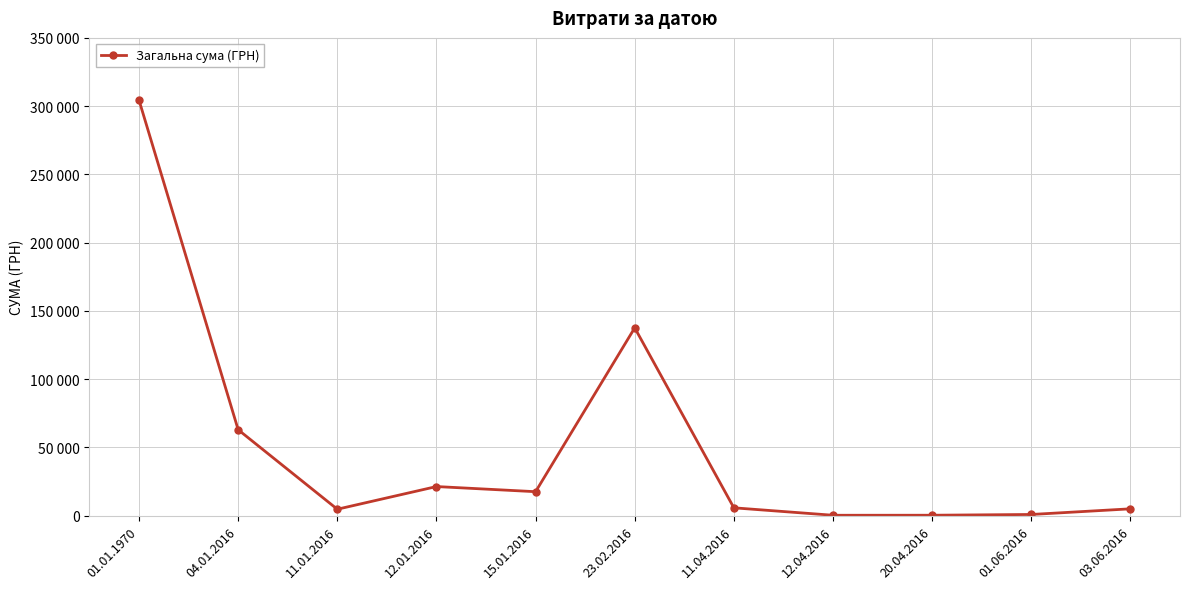

Reading right to left, extract all data points from this chart.

03.06.2016=5050.0	01.06.2016=904.0	20.04.2016=350.0	12.04.2016=330.0	11.04.2016=5786.8	23.02.2016=137624.8	15.01.2016=17594.4	12.01.2016=21363.7	11.01.2016=4752.0	04.01.2016=62980.4	01.01.1970=304369.6